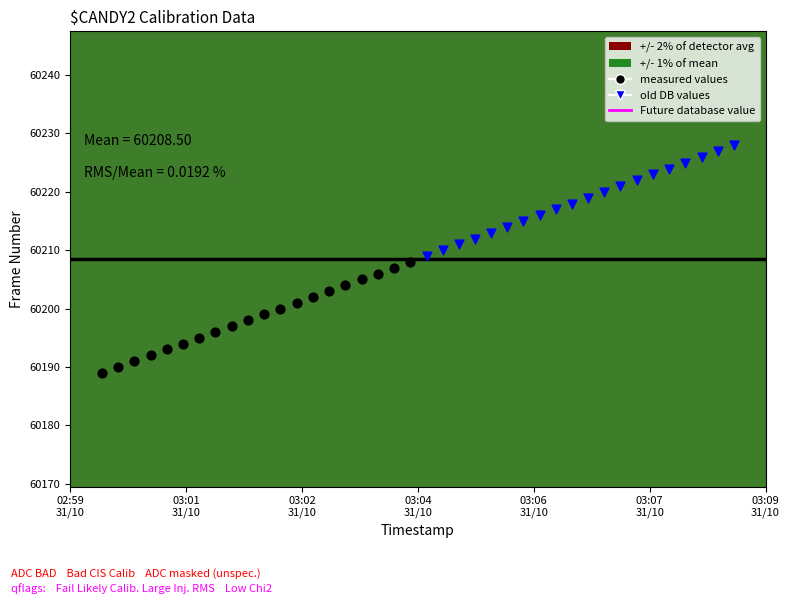

Which series reaches the minimum Y coordinate?

measured values